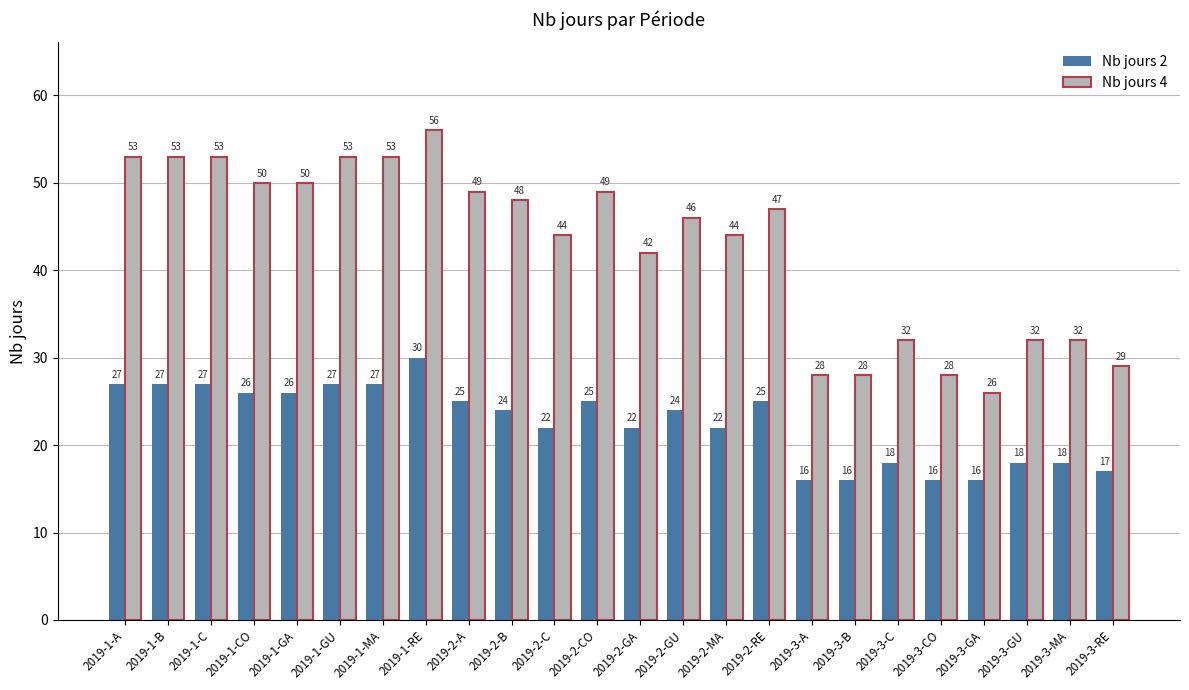

What is the minimum value shown in the chart?

16